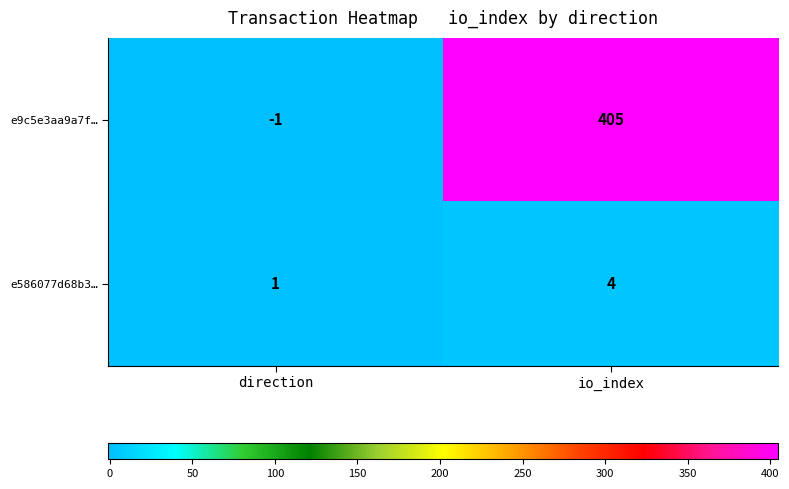

Which category has the highest value in the e586077d68b3… series?

io_index